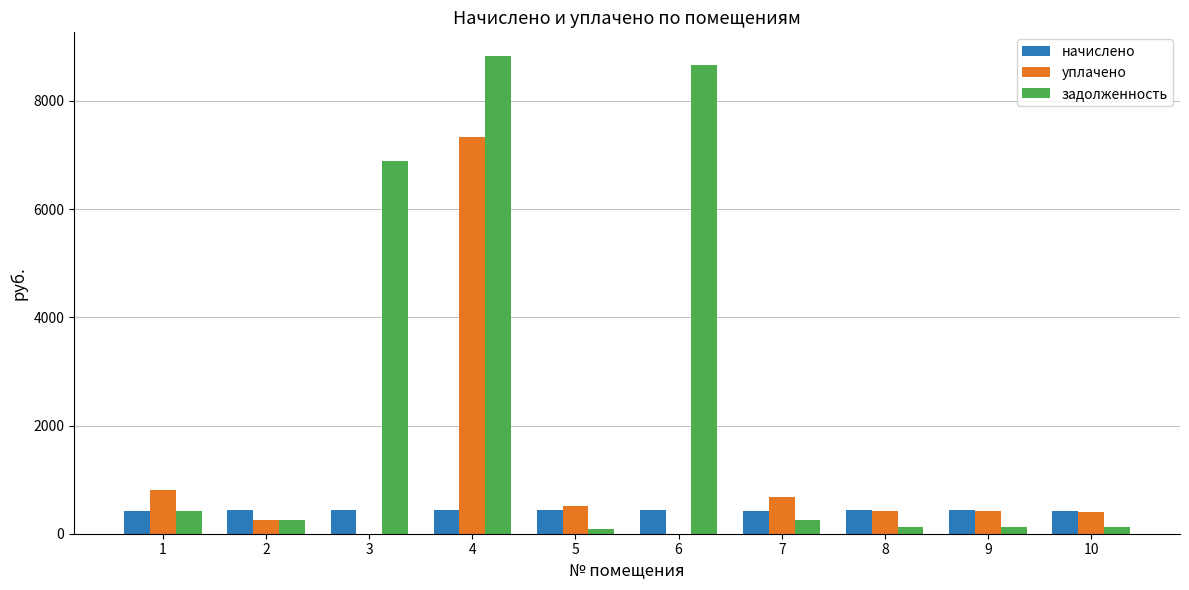

Are the bars grouped side by side (vs. stacked)?

Yes